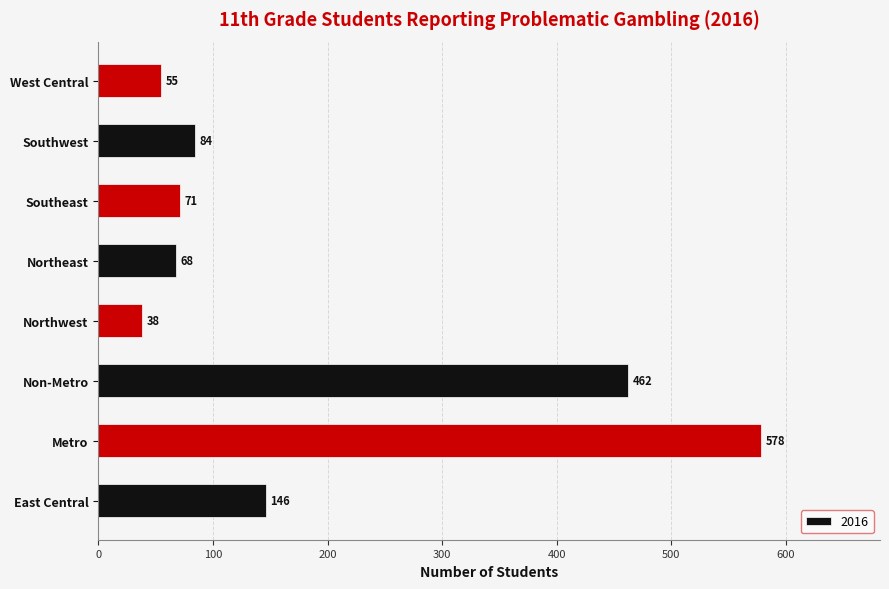

How many distinct data groups are displayed?

1